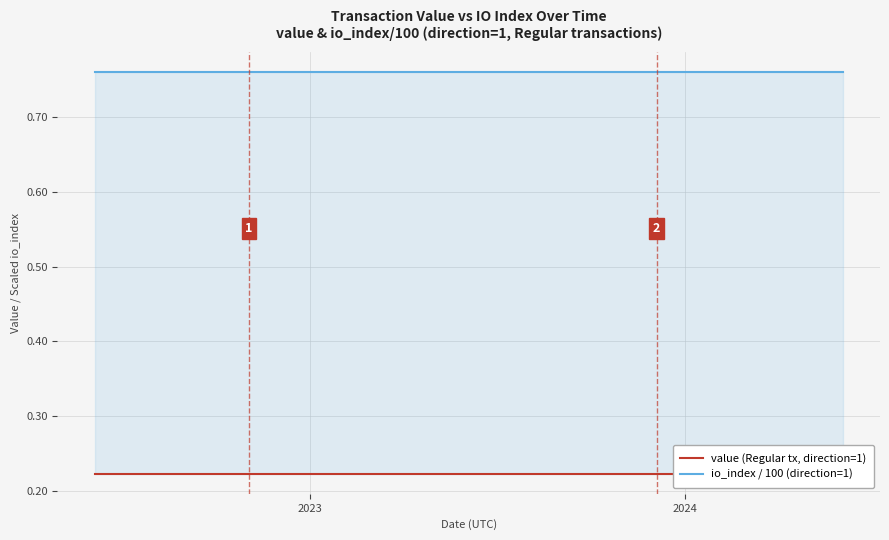

Does the chart have visible grid lines?

Yes